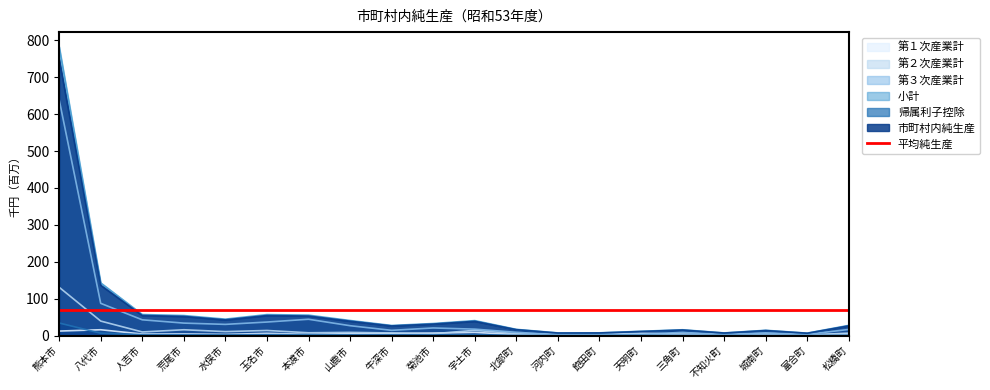

In 第１次産業計, how many points are higher than both neighbors (excluding endpoints)?

7